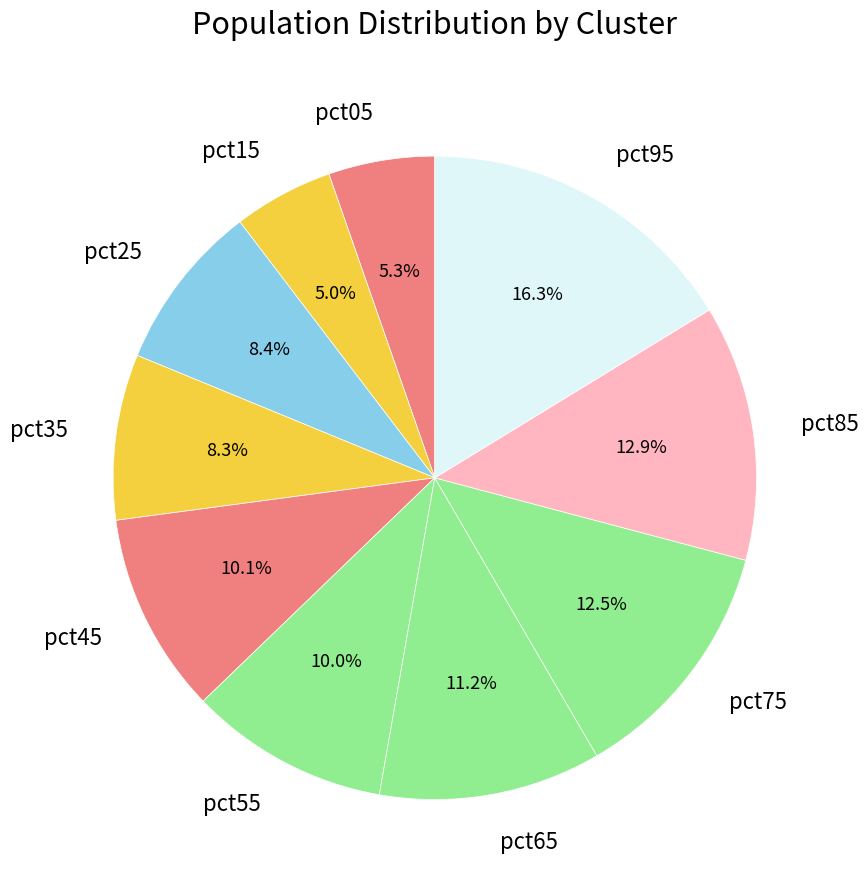

True or false: pct75 accounts for 1% of the total.

False